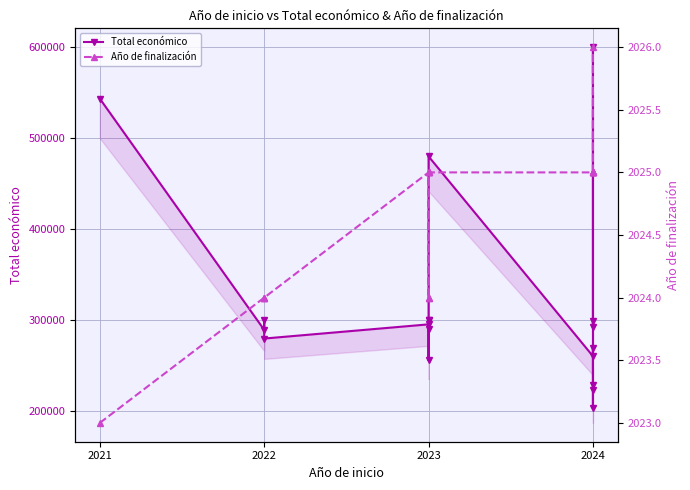

What is the highest value of the Año de finalización series?

2026